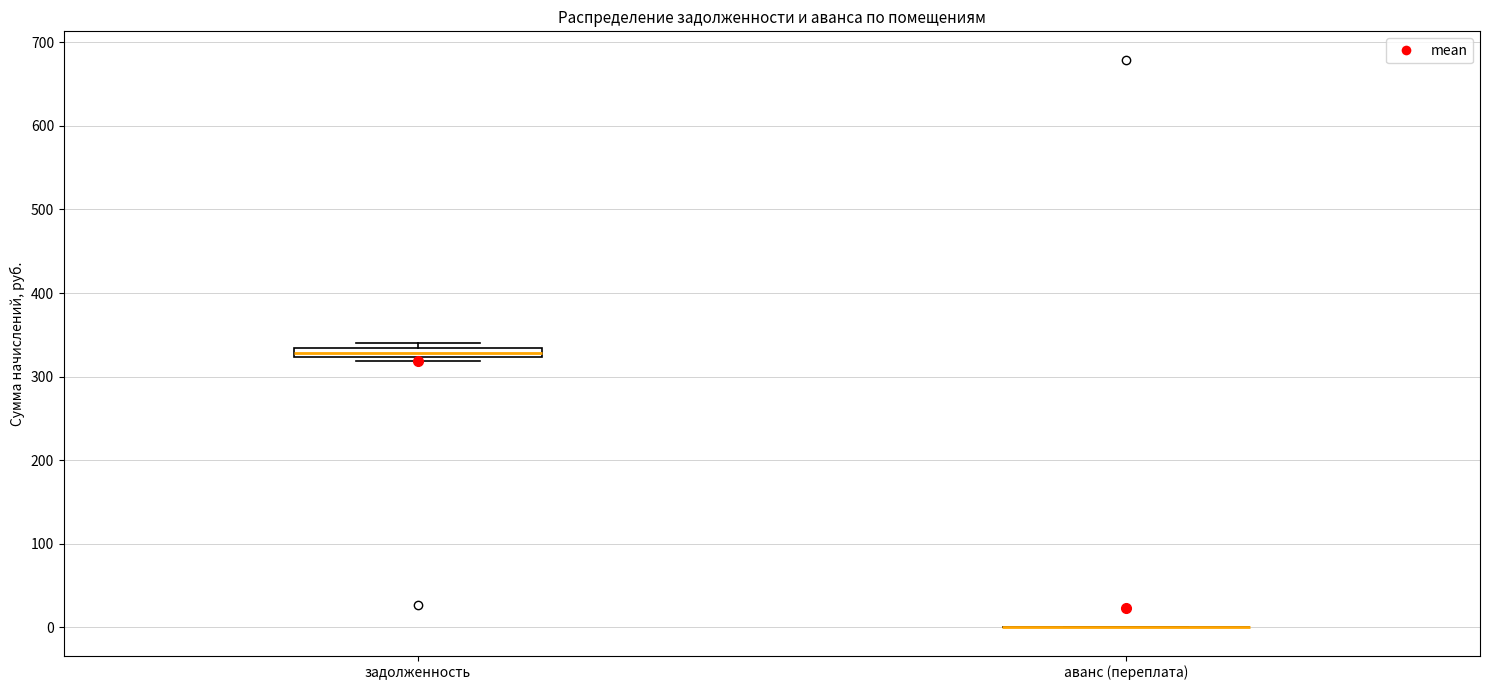

Where is the upper edge of the box for задолженность on the y-axis? The values are not printed on the chart, so give them approximately, as read against the axis.

330